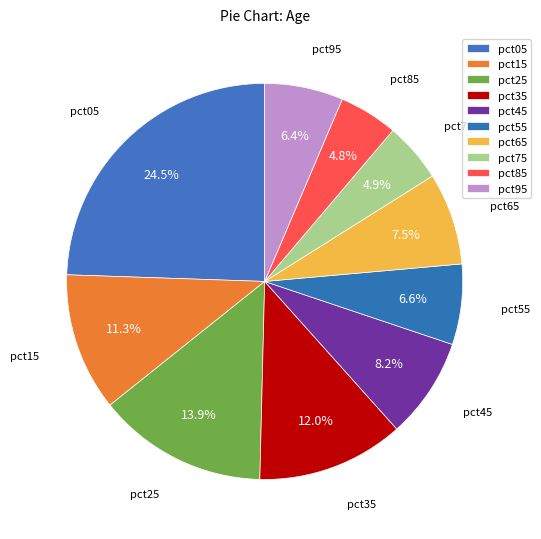

Combined, do pct95 and pct45 account for over 50%?

No